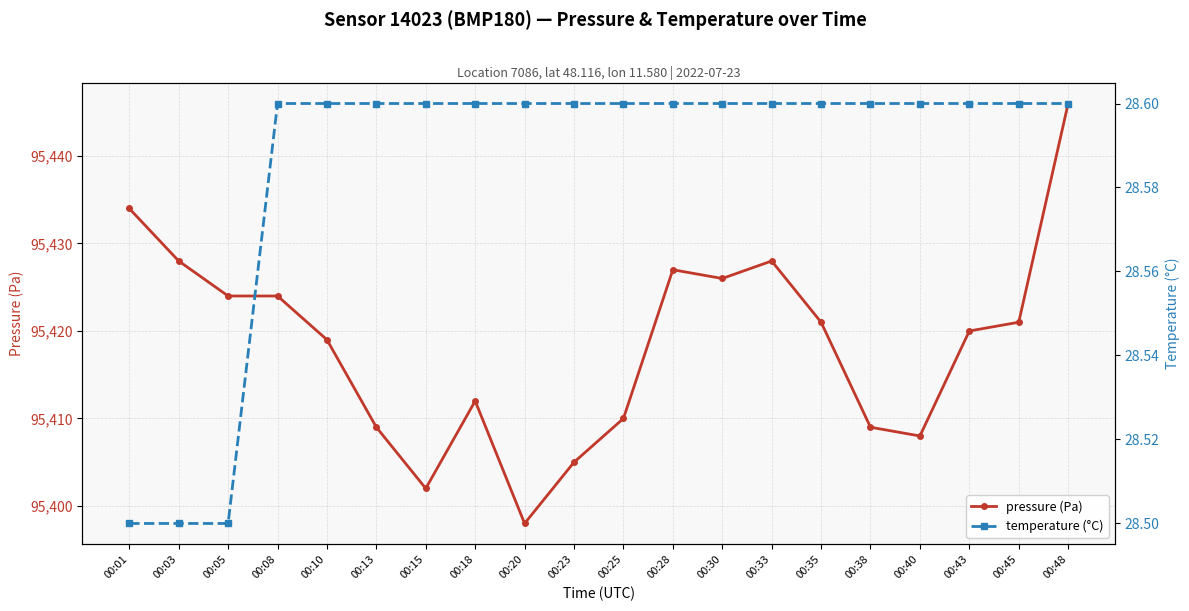

Which series changed the most between 00:01 and 00:25?

pressure (Pa)